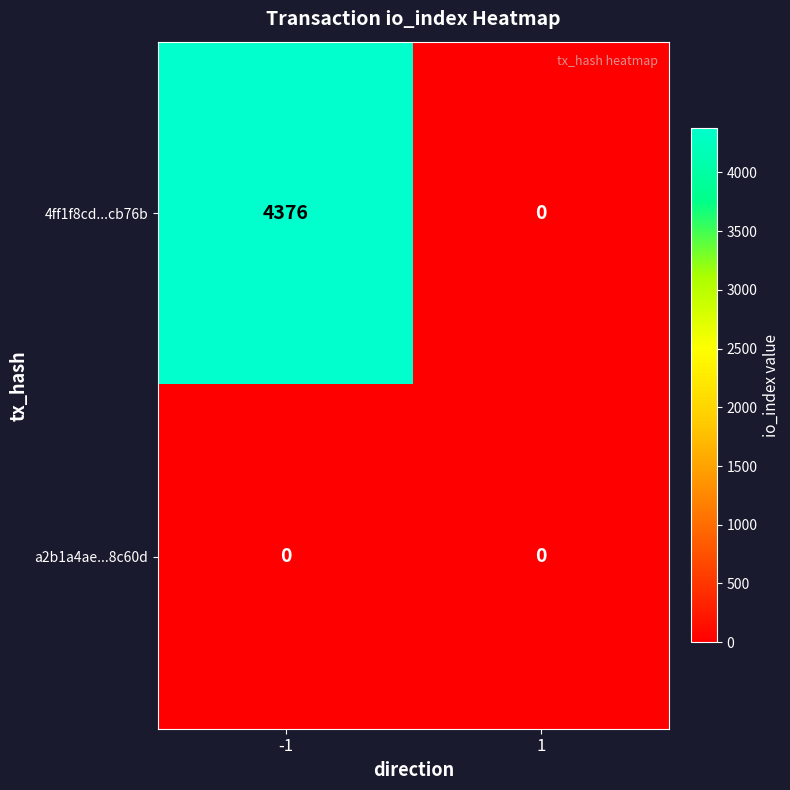

The value of 4ff1f8cd...cb76b at -1 is 4376. True or false?

True